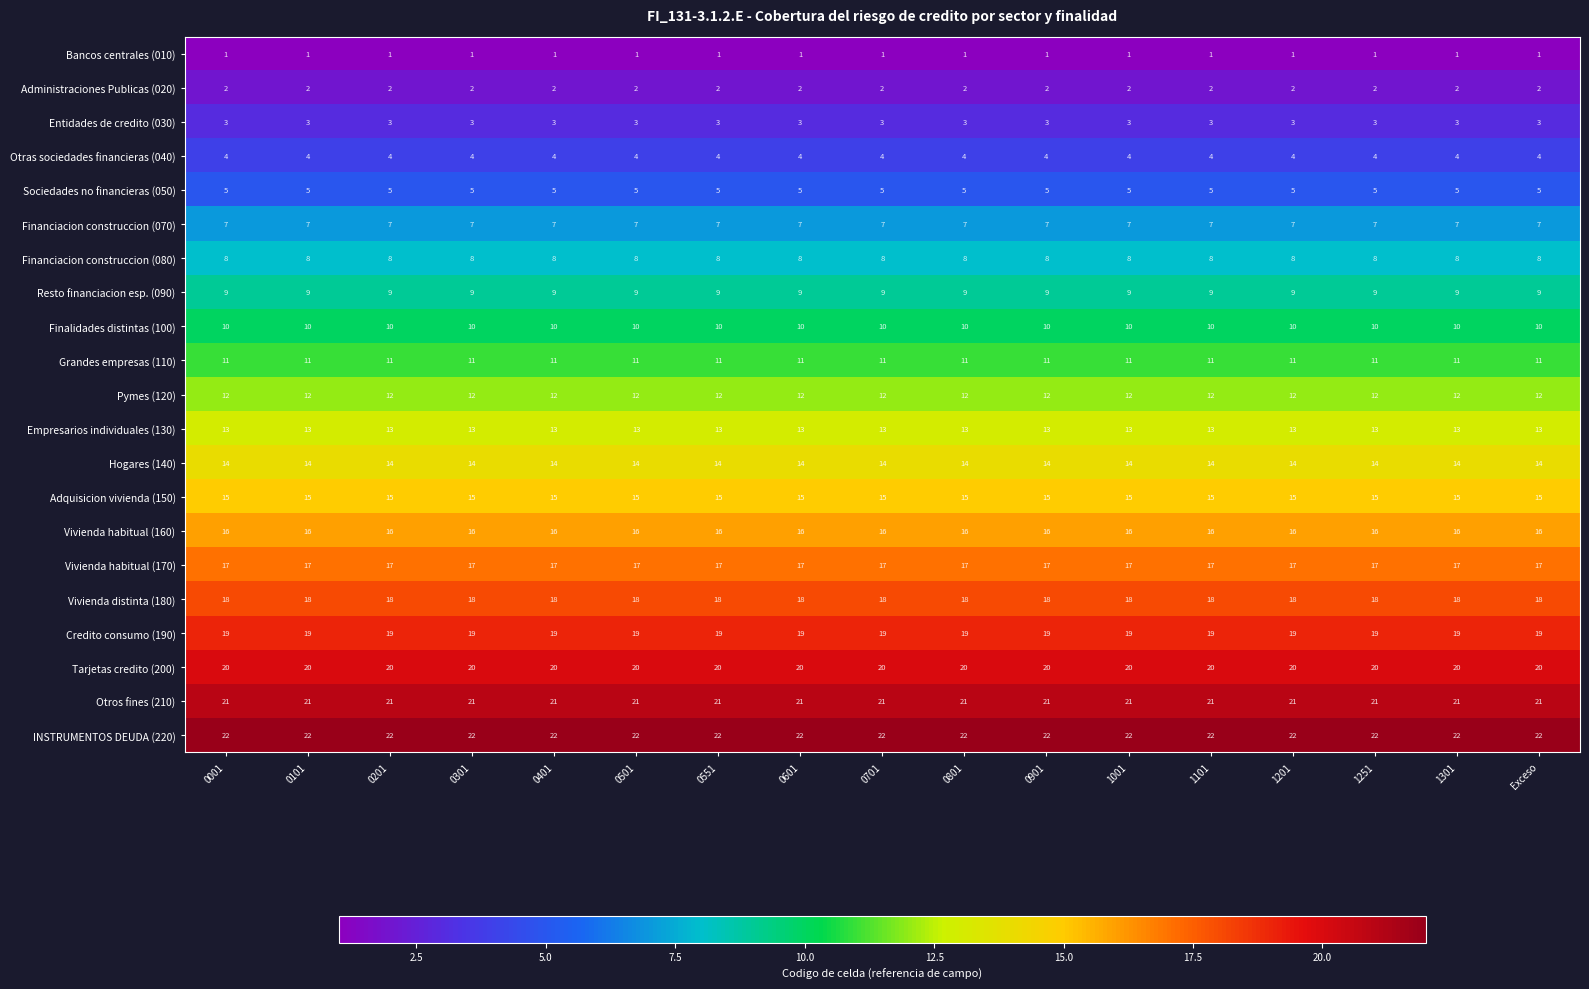

What is the sum of all Pymes (120) values?

204